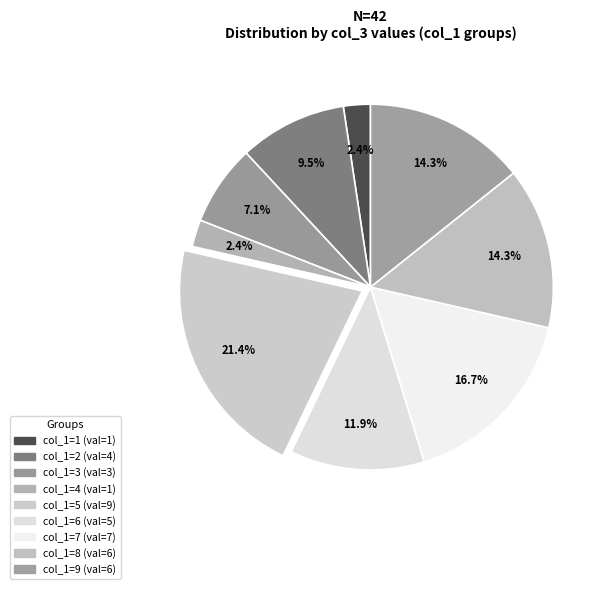

To the nearest percent, what is the difference between the largest and smallest slice percentages?

19%